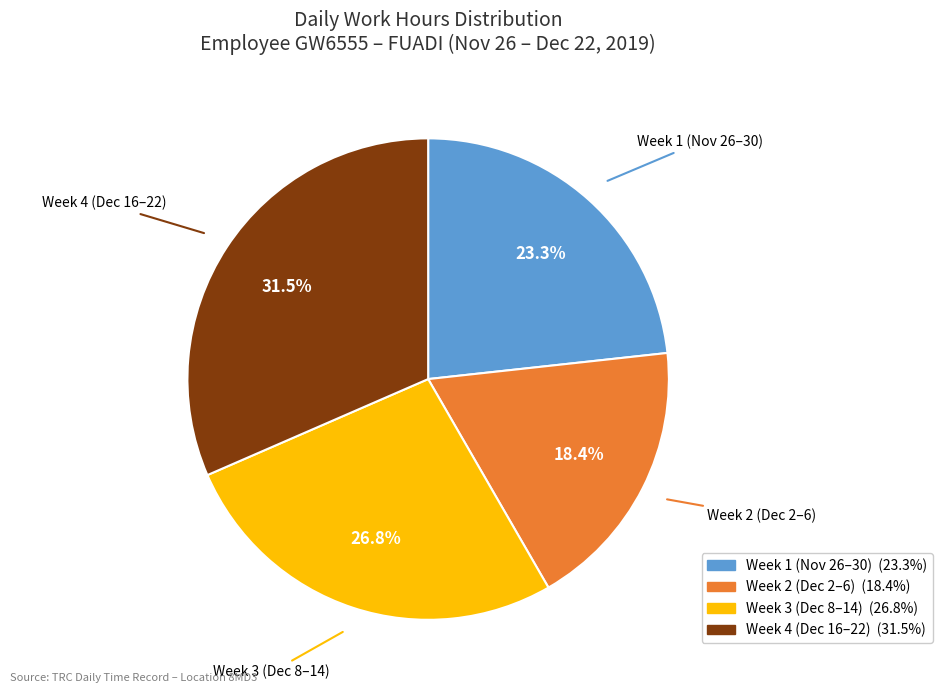

How many segments does this pie chart have?

4